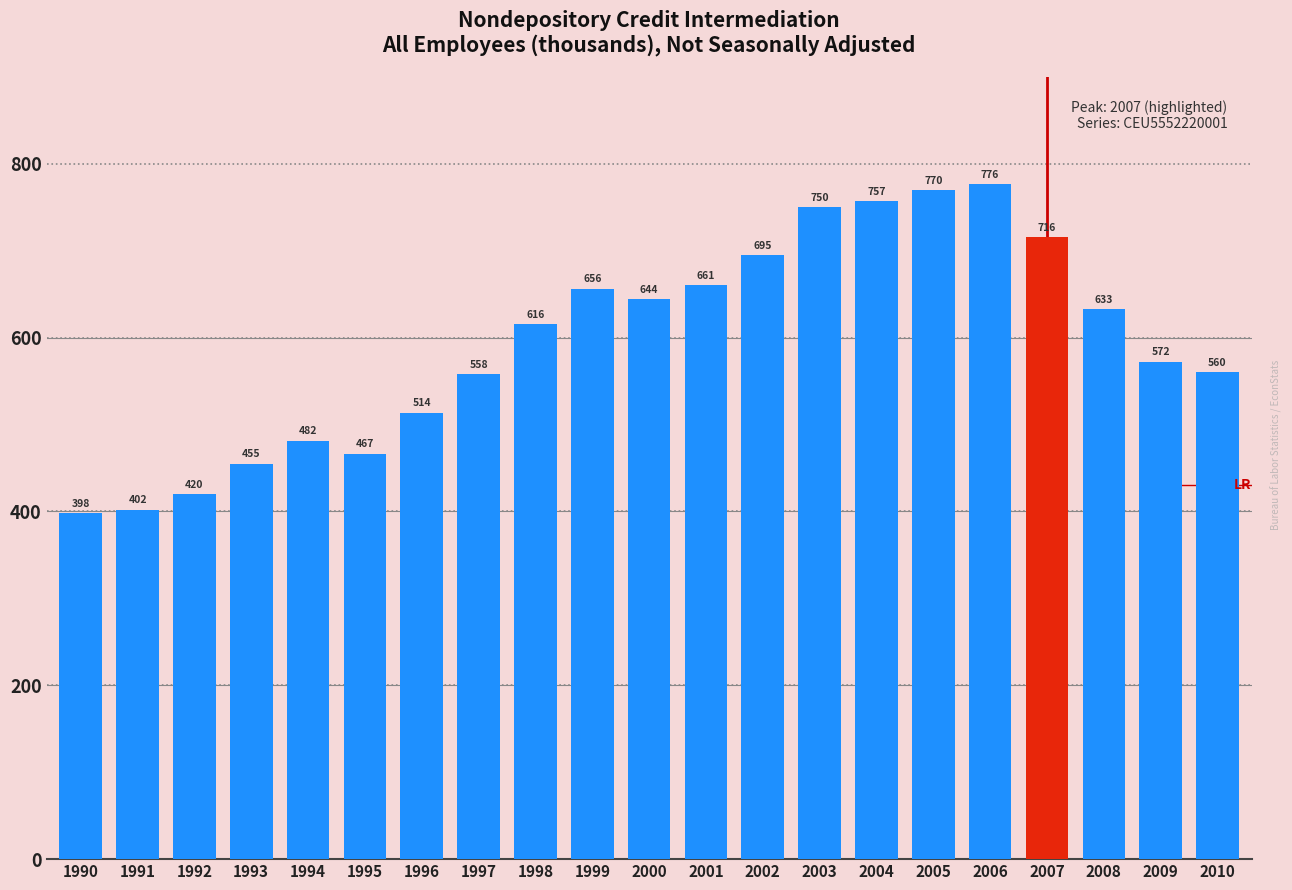

Approximately how many times larger is the value at 2006 compared to 1997?

1.4